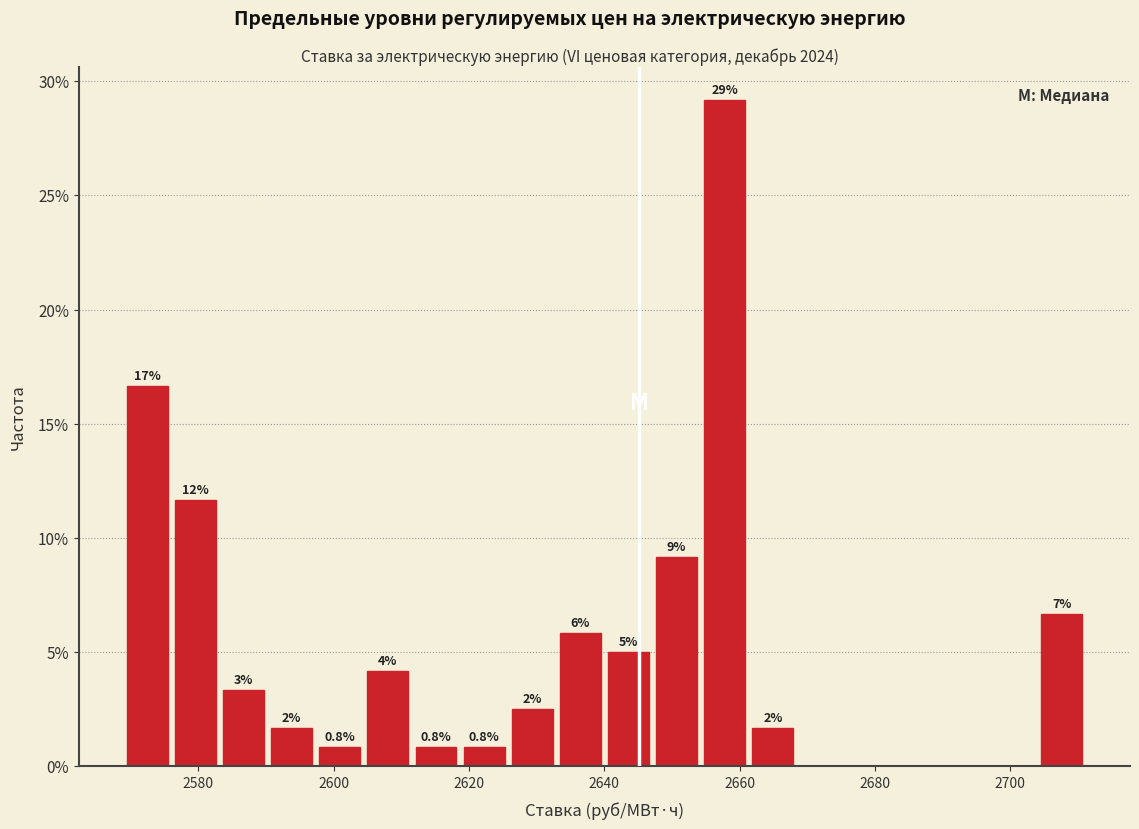

Read against the x-axis, roughly where is the centre of the tallest bar?

2658